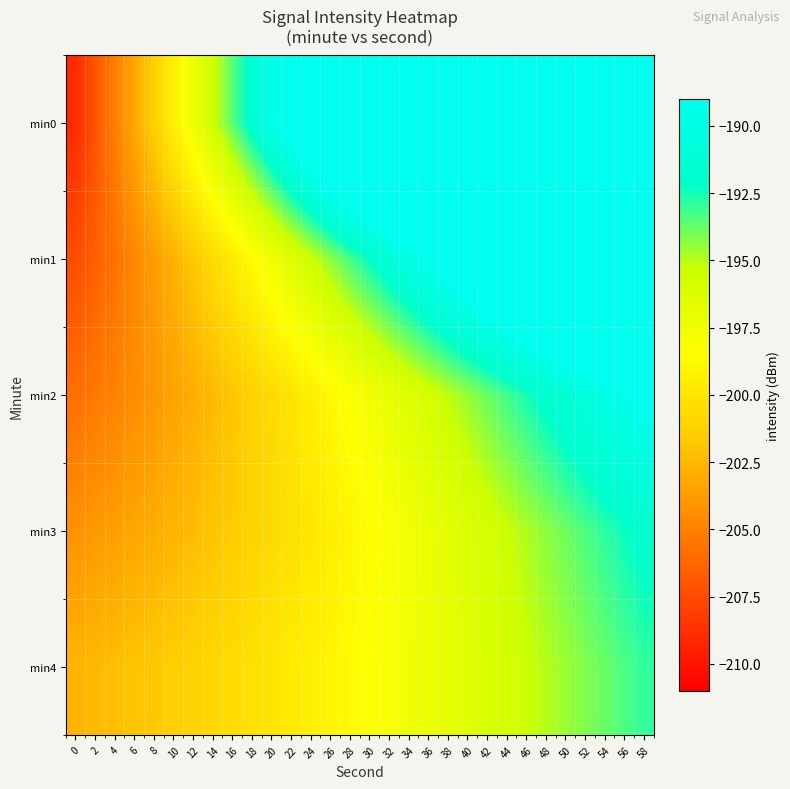

Which has a higher value, 8 or 54?

54